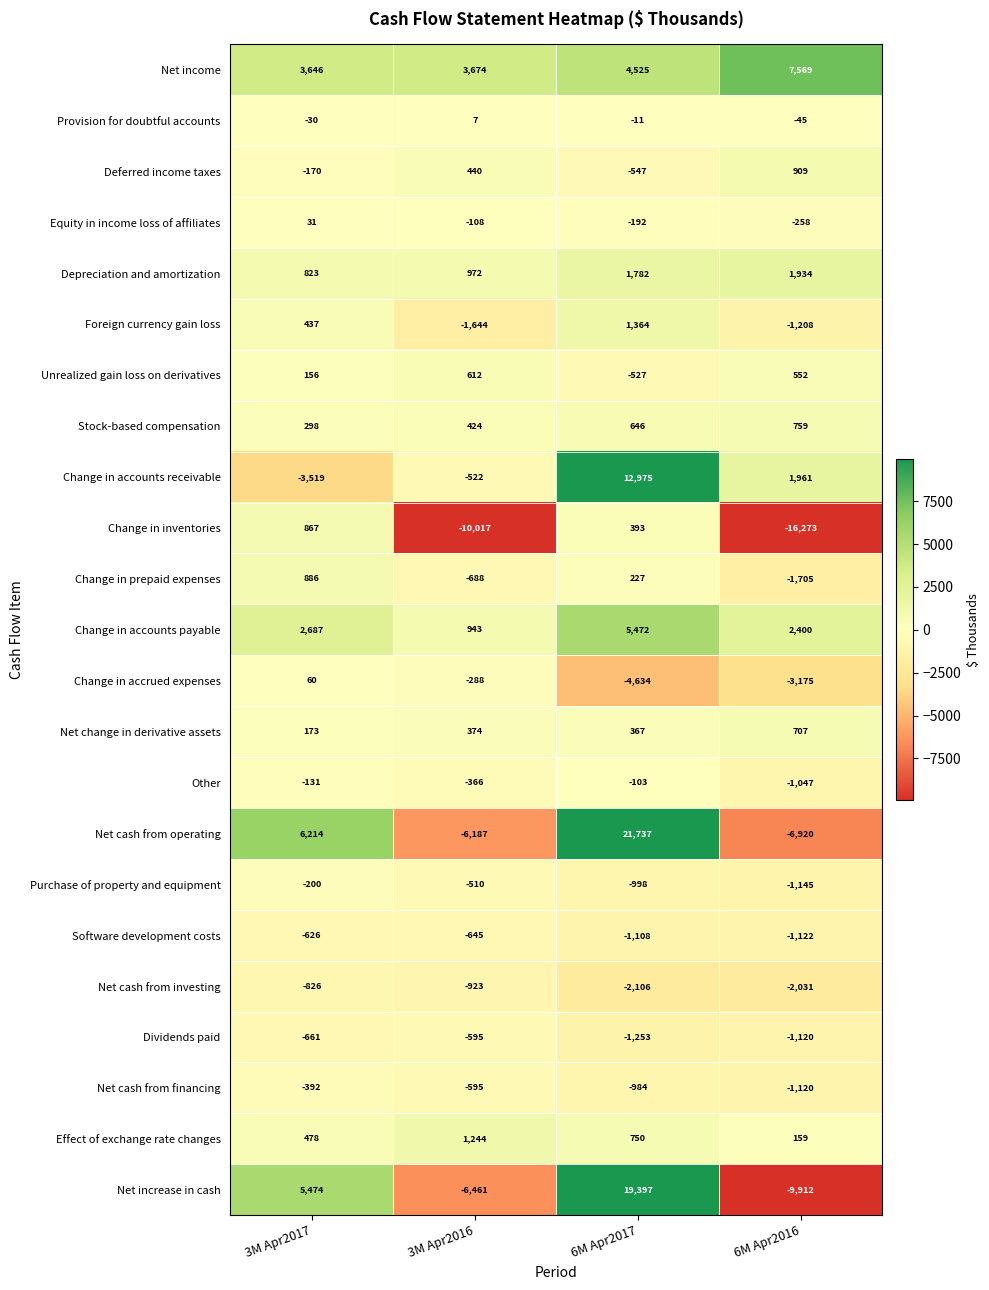

How many categories are shown in the chart?

4